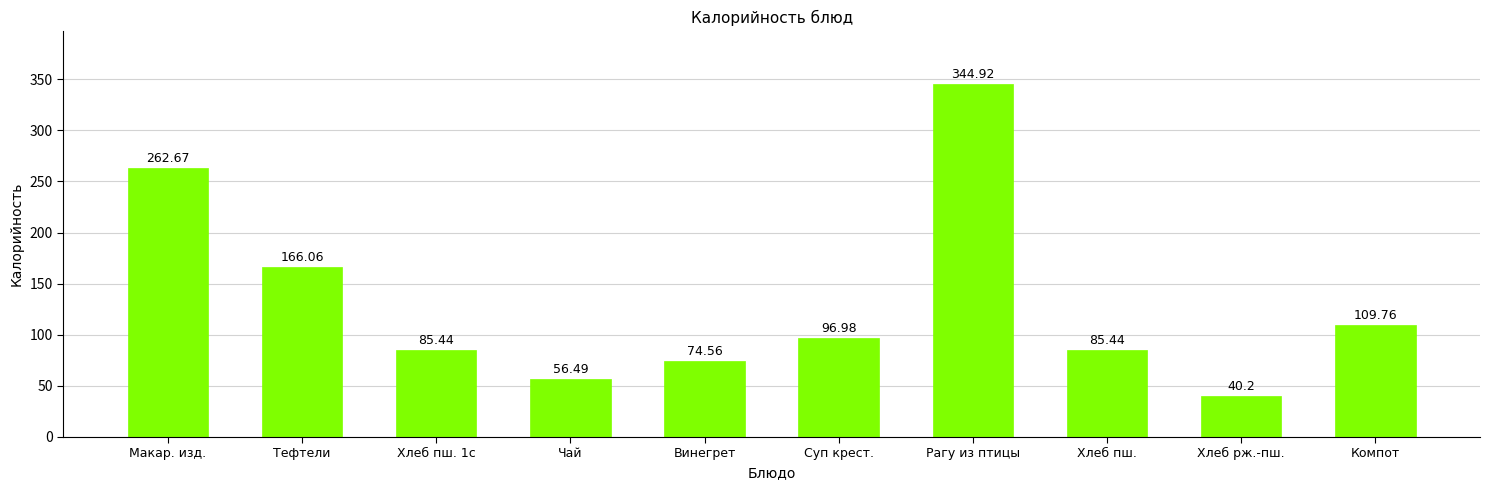

Reading left to right, extract all data points from this chart.

Макар. изд.=262.7	Тефтели=166.1	Хлеб пш. 1с=85.4	Чай=56.5	Винегрет=74.6	Суп крест.=97.0	Рагу из птицы=344.9	Хлеб пш.=85.4	Хлеб рж.-пш.=40.2	Компот=109.8